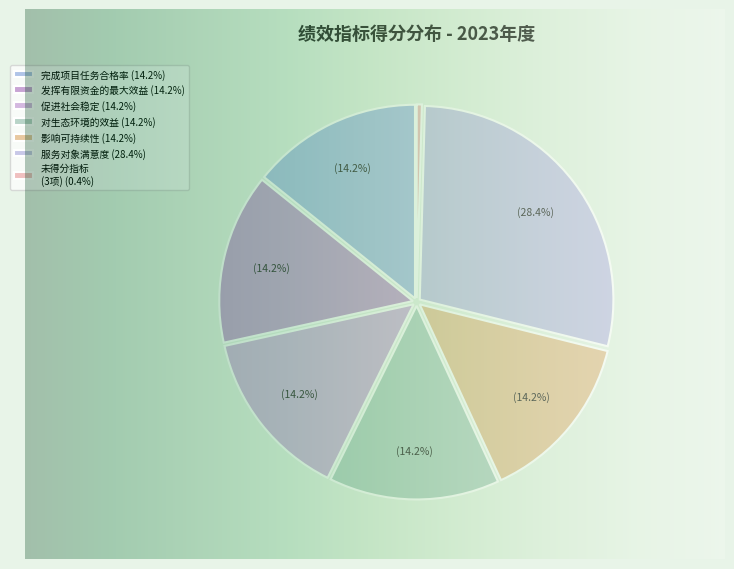

To the nearest percent, what percentage of the pie is 完成项目任务合格率?

14%